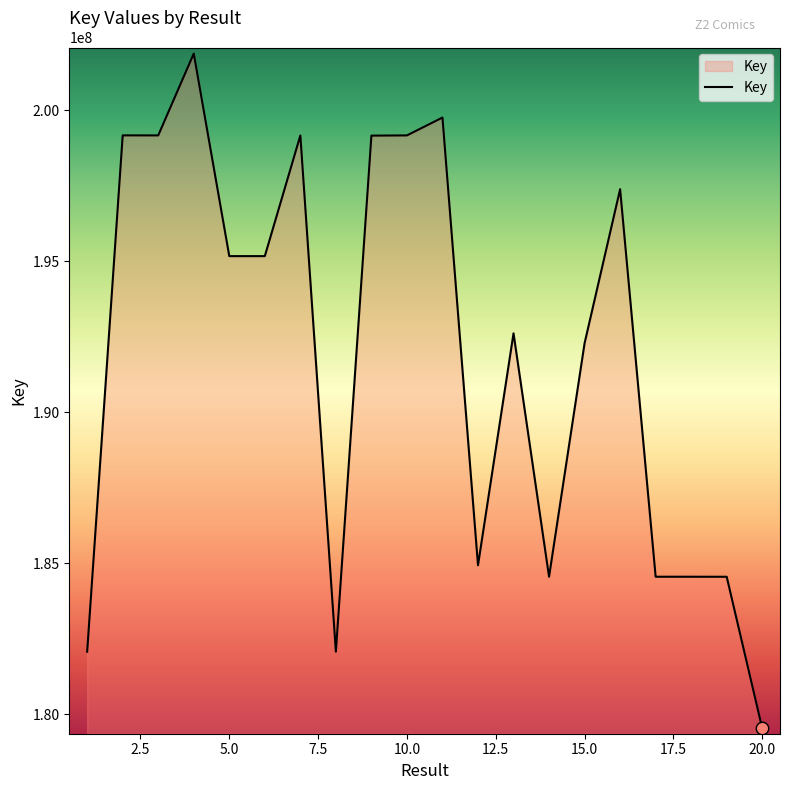

What is the minimum value shown in the chart?

179535444